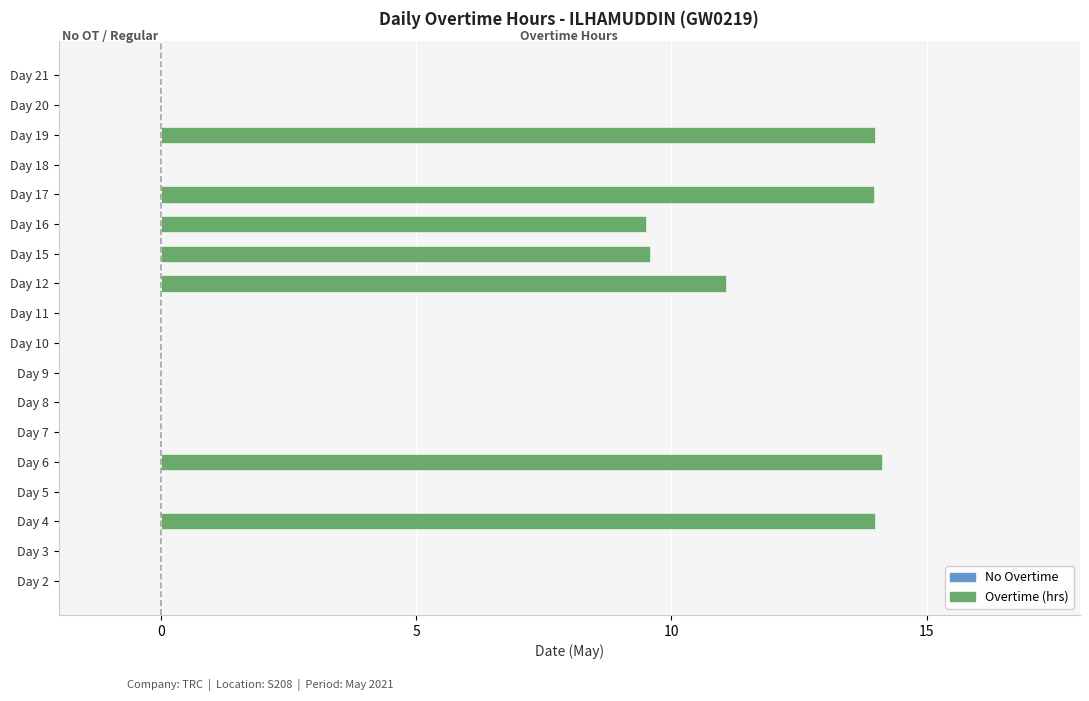

What is the label of the 15th bar from the right?

15